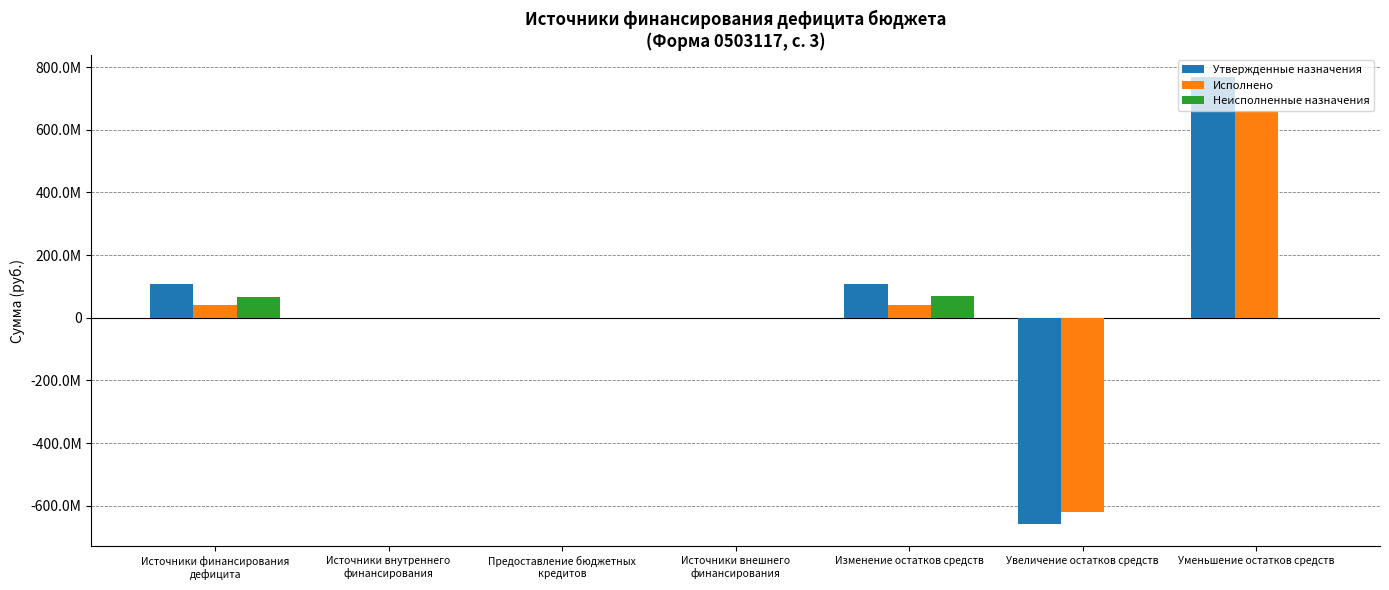

True or false: Исполнено has a value of -619536029.4 at Увеличение остатков средств.

True